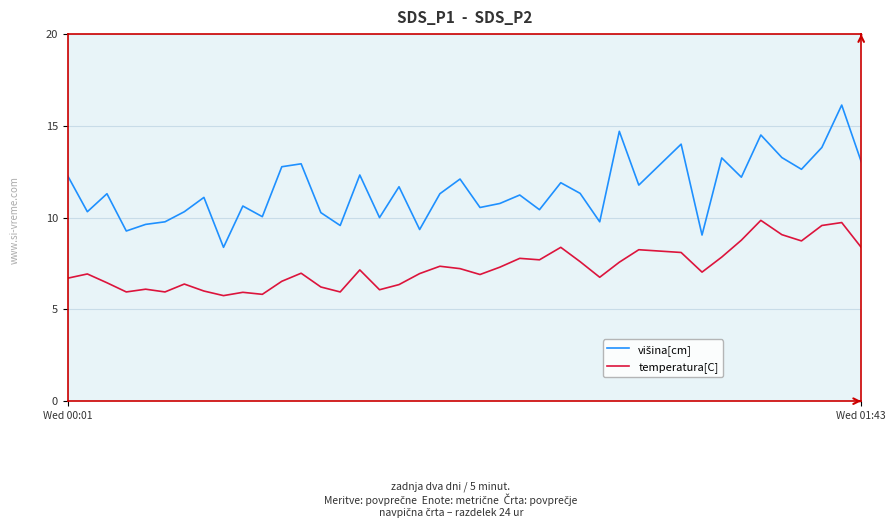

What is the difference between the maximum and minimum values in the temperatura[C] series?

4.1